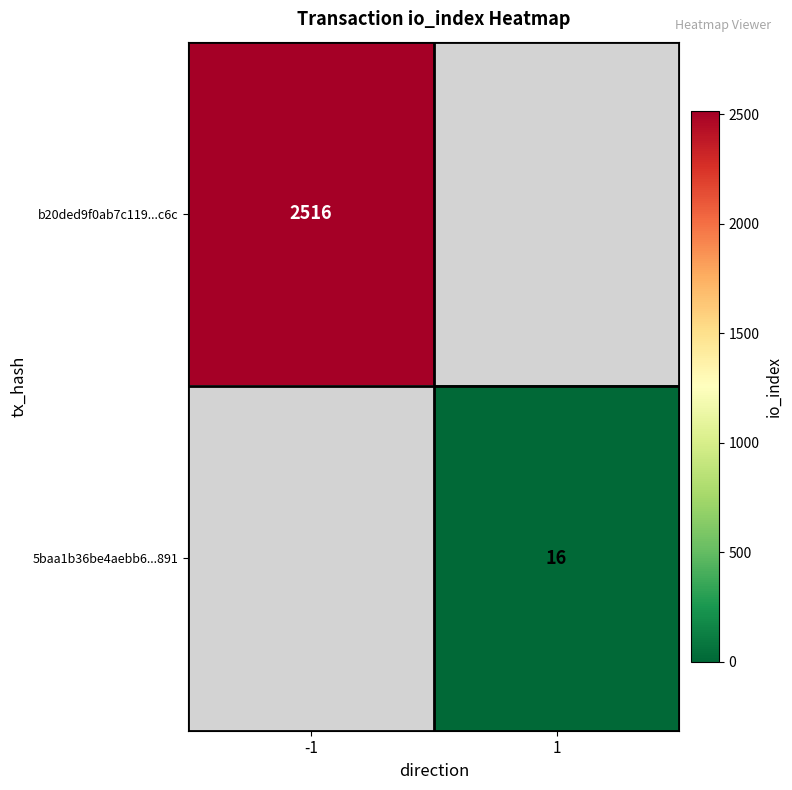

The value of 5baa1b36be4aebb6...891 at 1 is 16. True or false?

True